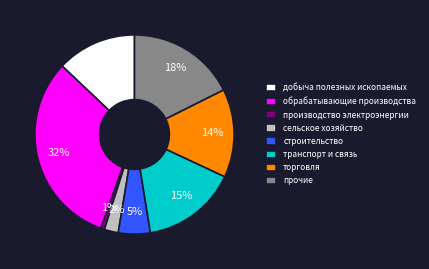

To the nearest percent, what is the difference between the largest and smallest slice percentages?

31%